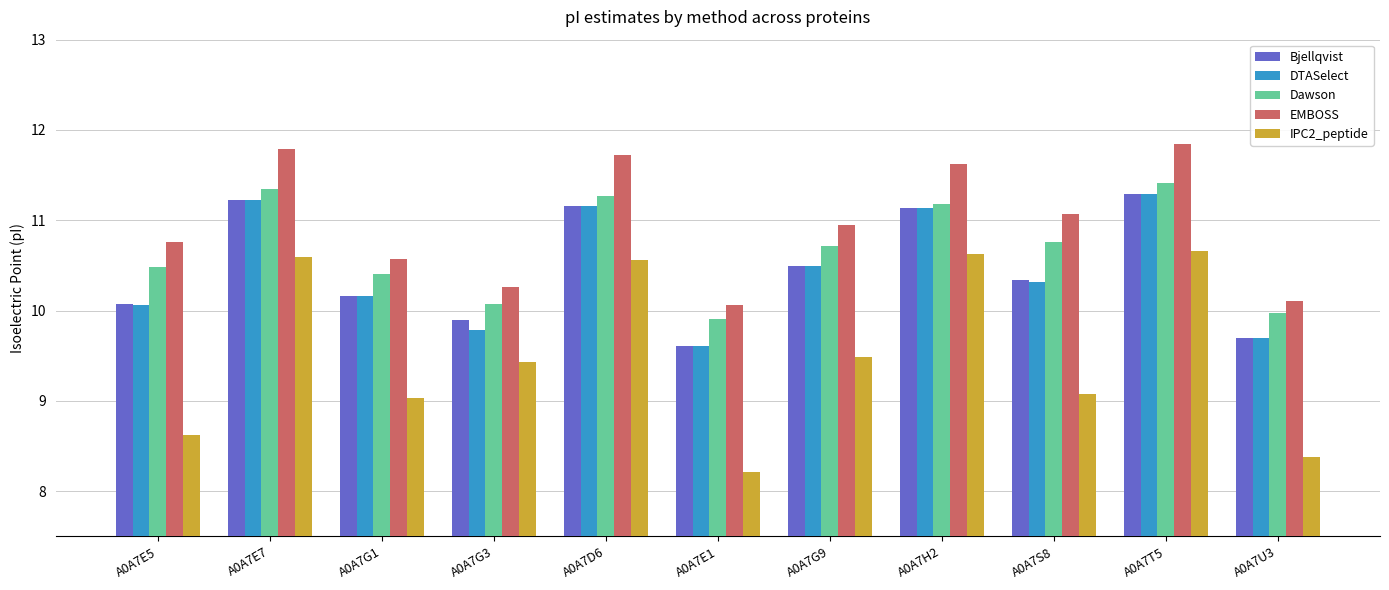

What is the smallest value displayed?

8.2